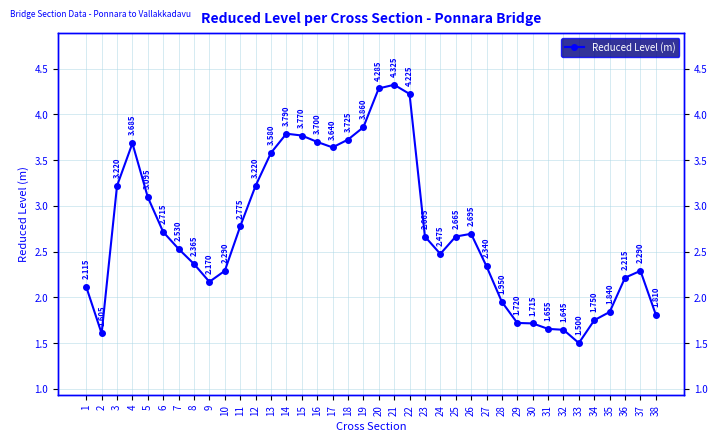

Reading left to right, list all the values displayed in this chart.

1=2.1	2=1.6	3=3.2	4=3.7	5=3.1	6=2.7	7=2.5	8=2.4	9=2.2	10=2.3	11=2.8	12=3.2	13=3.6	14=3.8	15=3.8	16=3.7	17=3.6	18=3.7	19=3.9	20=4.3	21=4.3	22=4.2	23=2.7	24=2.5	25=2.7	26=2.7	27=2.3	28=1.9	29=1.7	30=1.7	31=1.7	32=1.6	33=1.5	34=1.8	35=1.8	36=2.2	37=2.3	38=1.8